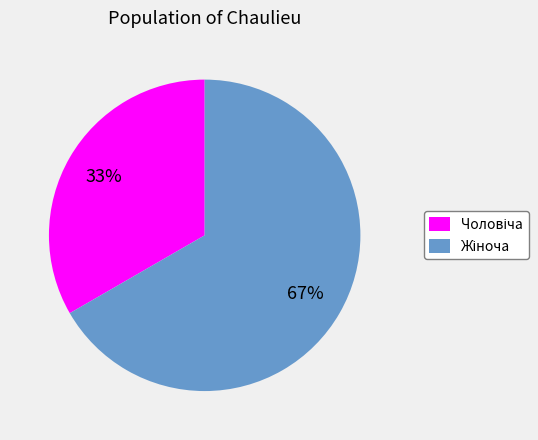

To the nearest percent, what is the average slice percentage?

50%